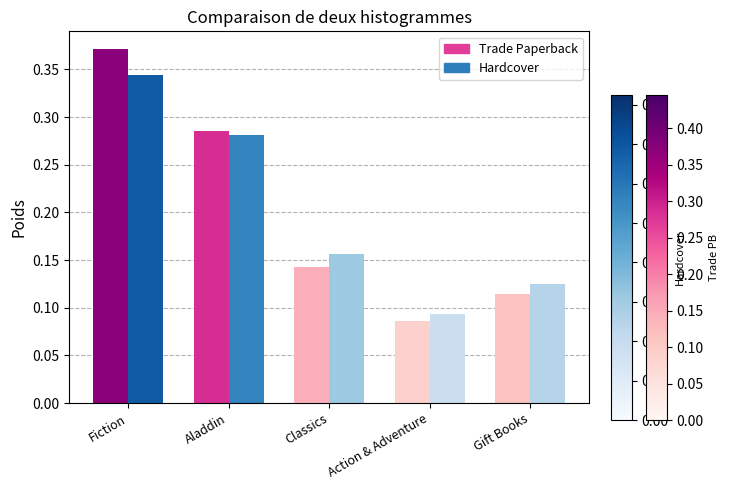

Which label corresponds to the largest value in the chart?

Fiction